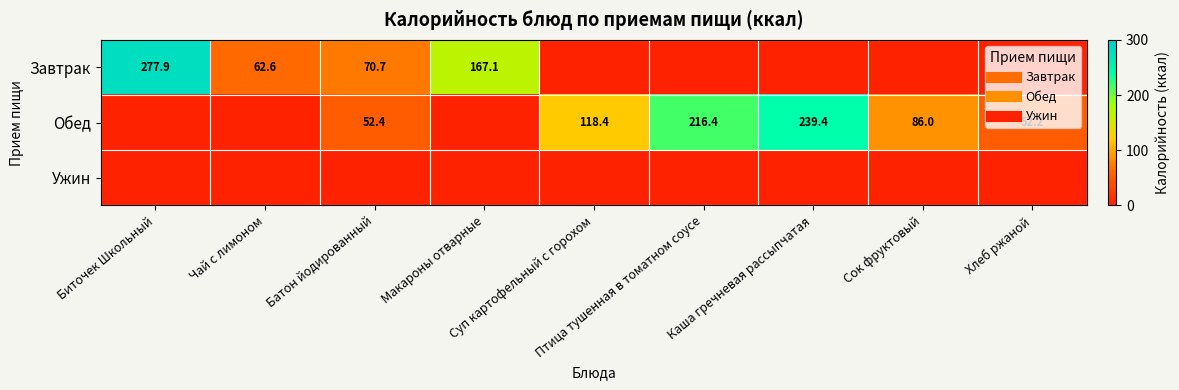

Between Суп картофельный с горохом and Батон йодированный, which is larger?

Батон йодированный